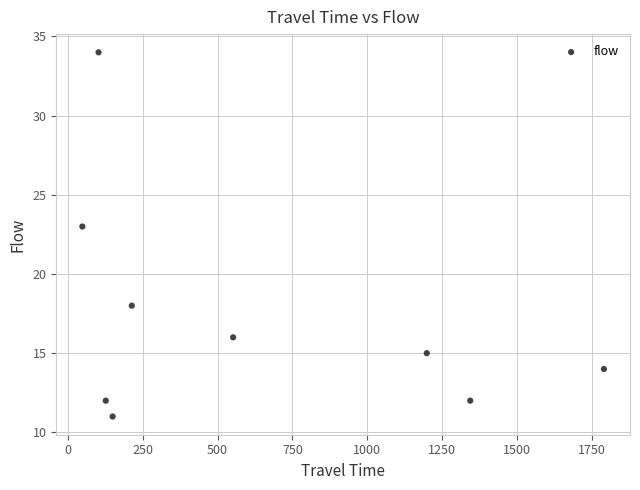

What Y value in the scatter plot is closest to 22?

23